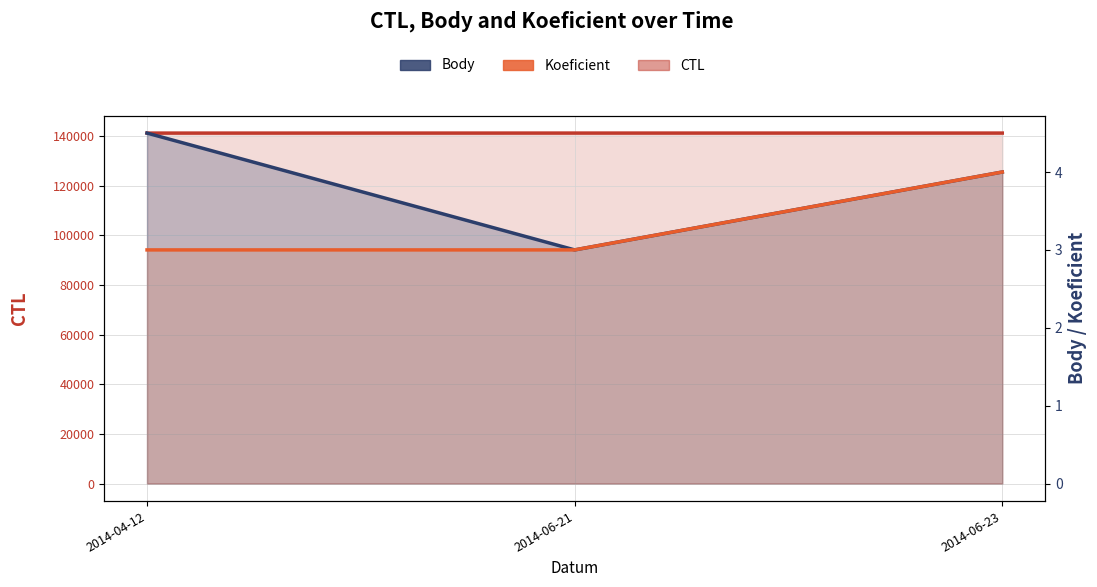

What are all the series names shown in the legend?

CTL, Body, Koeficient